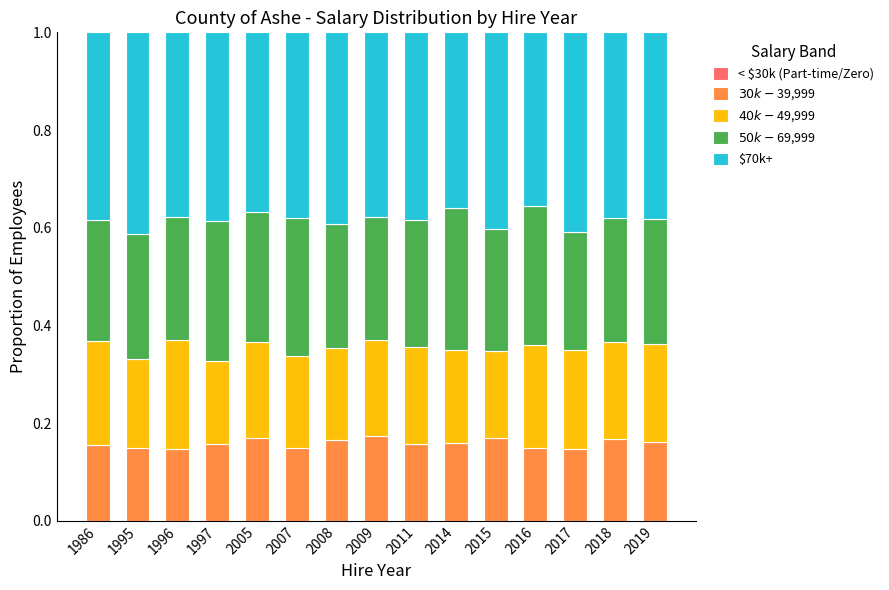

What is the total value across all series at 2011?

1.0